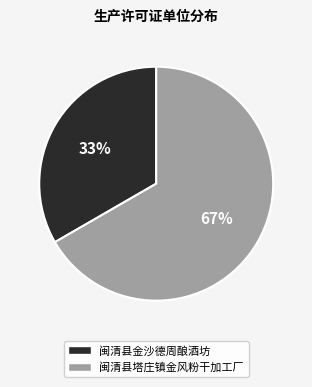

What percentage is the 闽清县塔庄镇金风粉干加工厂 slice, to the nearest percent?

67%